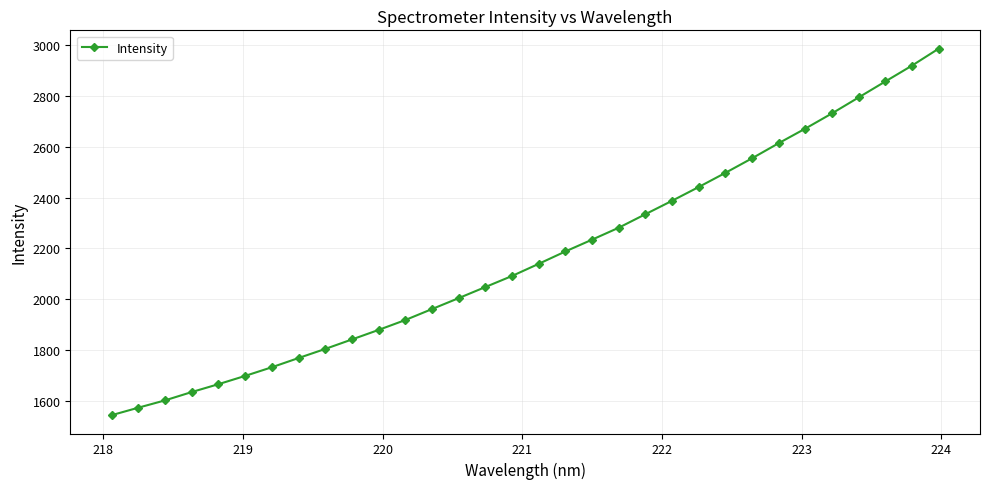

What is the average value?

2168.4